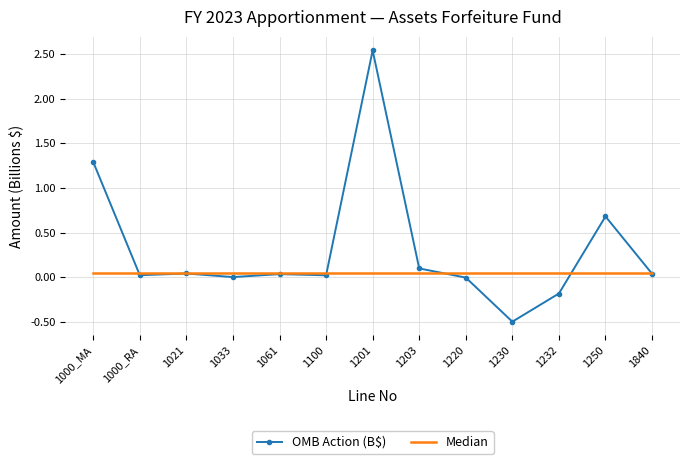

At which category is the sum across all series the highest?

1201